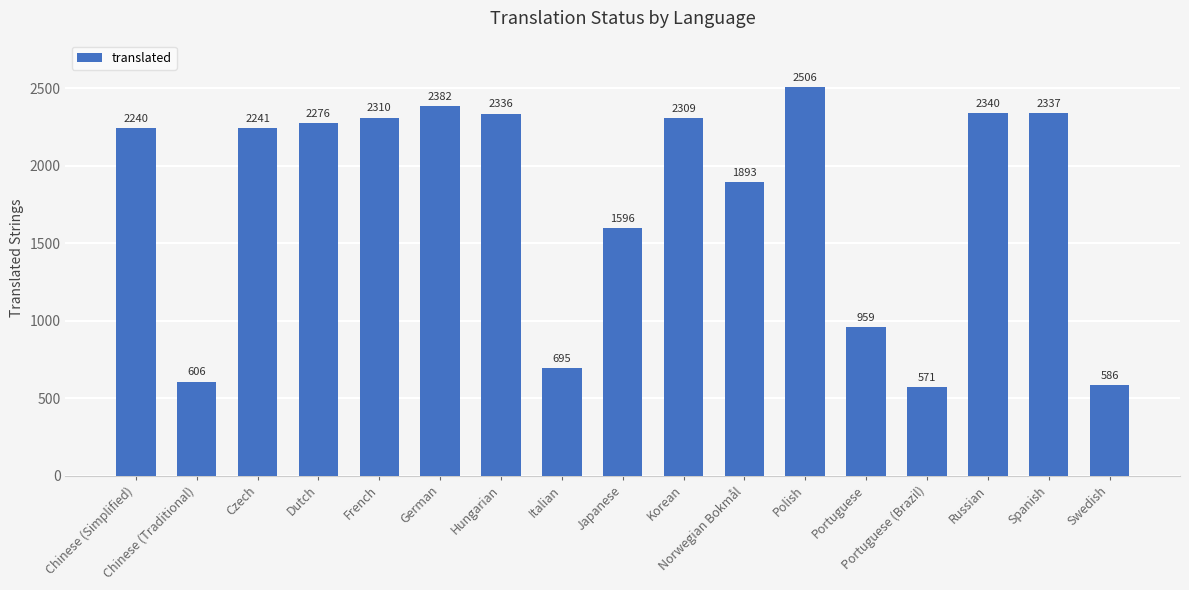

Reading left to right, extract all data points from this chart.

Chinese (Simplified)=2240	Chinese (Traditional)=606	Czech=2241	Dutch=2276	French=2310	German=2382	Hungarian=2336	Italian=695	Japanese=1596	Korean=2309	Norwegian Bokmål=1893	Polish=2506	Portuguese=959	Portuguese (Brazil)=571	Russian=2340	Spanish=2337	Swedish=586